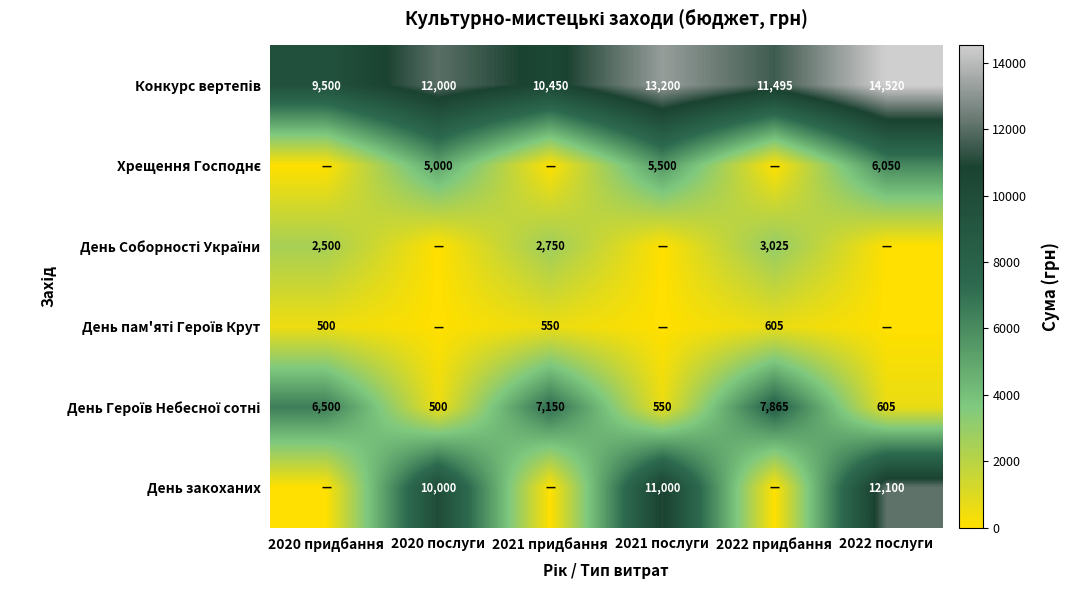

Is the value of День Героїв Небесної сотні at 2021 послуги greater than the value of День пам'яті Героїв Крут at 2021 послуги?

Yes